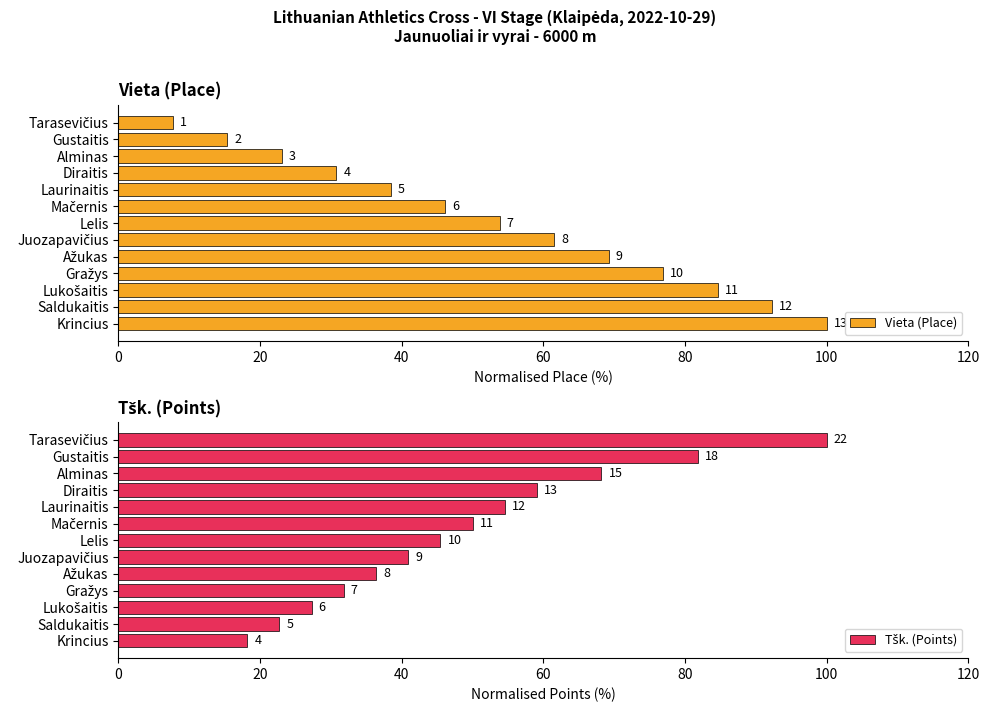

Which series has the largest total across all categories?

Vieta (Place)